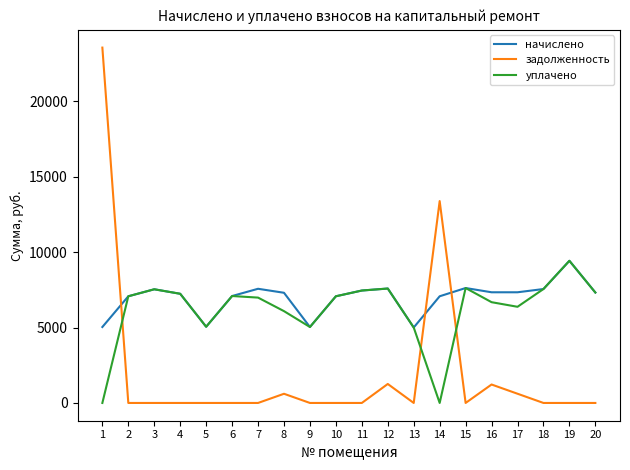

After their last crossing, which series has the higher values: начислено or задолженность?

начислено